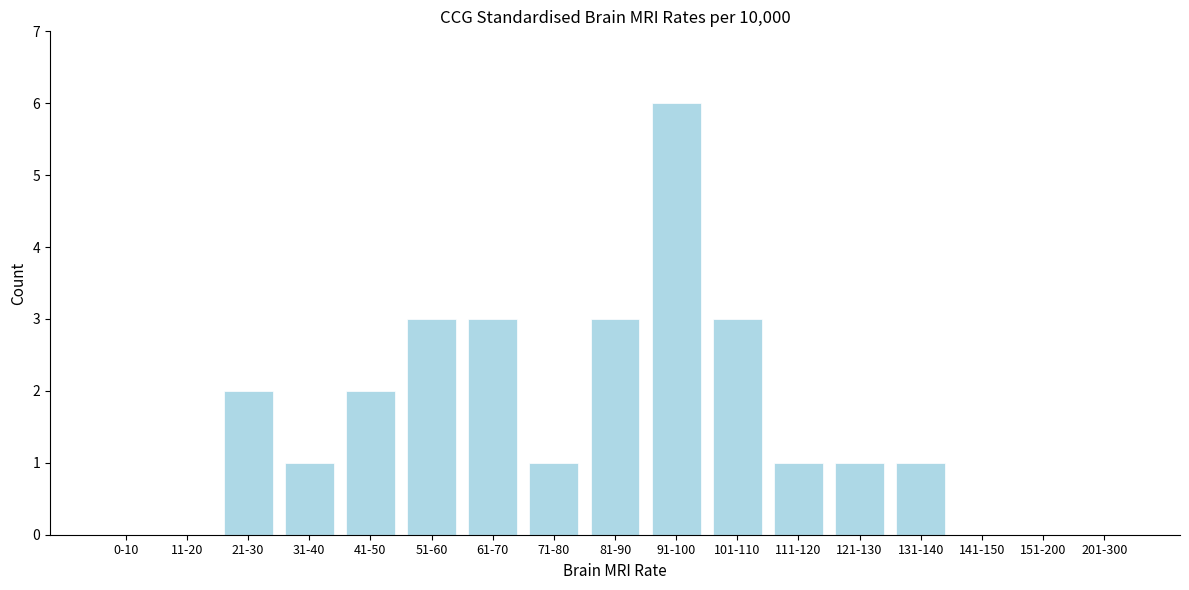

Reading left to right, extract all data points from this chart.

0-10=0	11-20=0	21-30=2	31-40=1	41-50=2	51-60=3	61-70=3	71-80=1	81-90=3	91-100=6	101-110=3	111-120=1	121-130=1	131-140=1	141-150=0	151-200=0	201-300=0